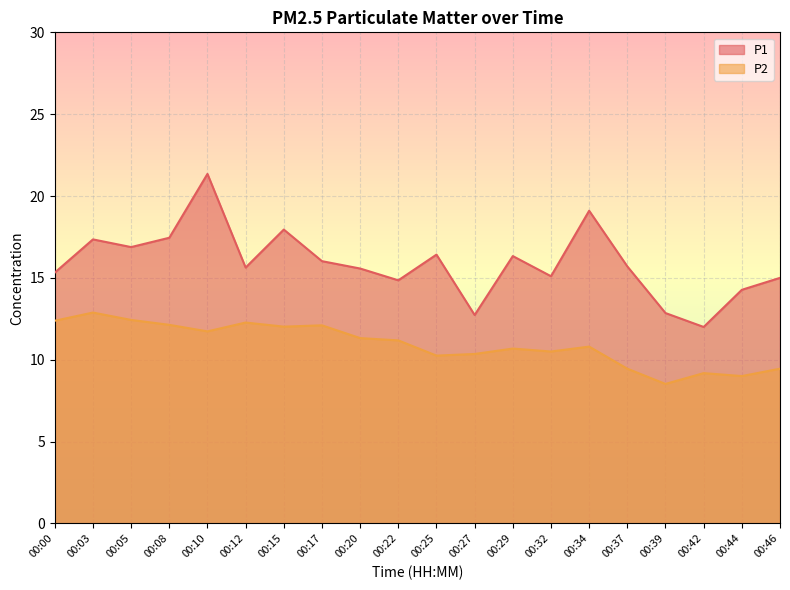

True or false: P2 has a value of 10.7 at 00:29.

True